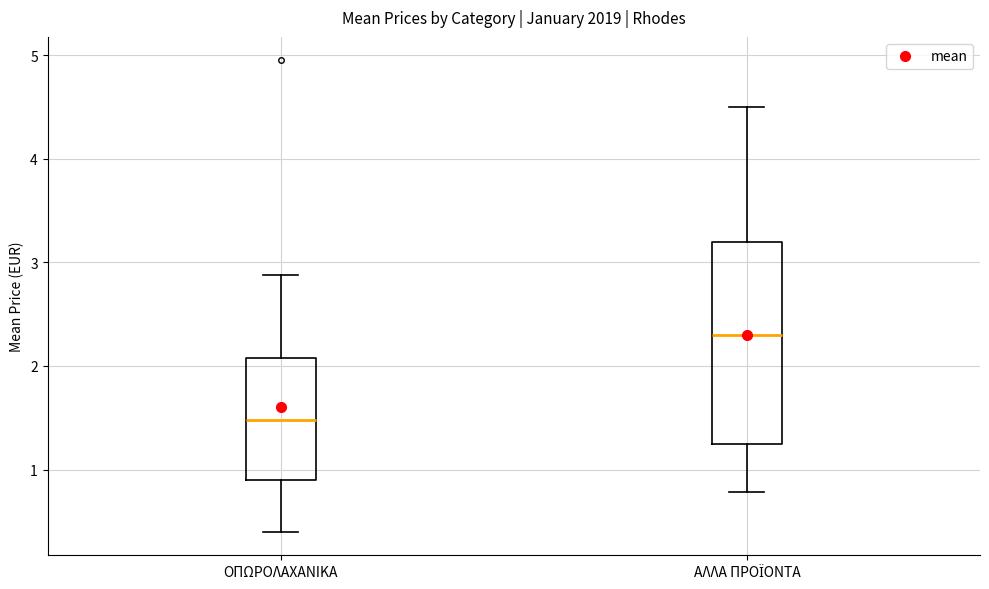

Which box is the tallest, from its lower edge to its upper edge?

ΑΛΛΑ ΠΡΟΪΟΝΤΑ